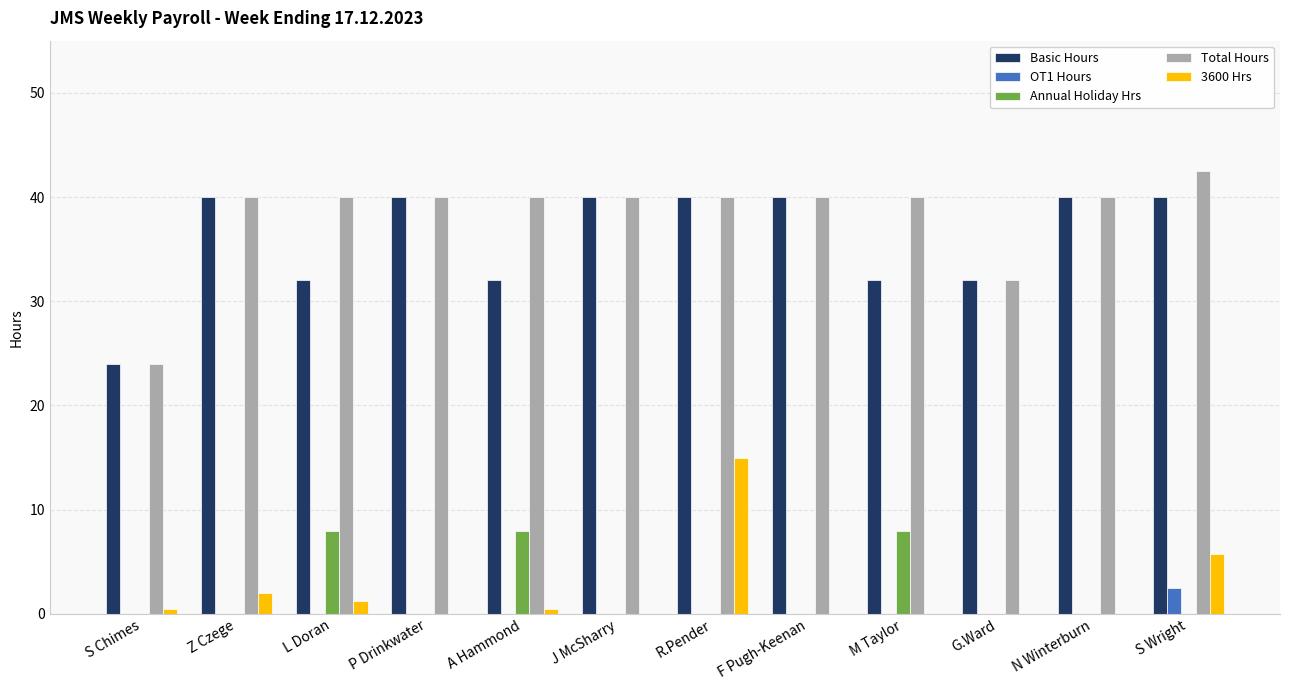

What is the sum of all Basic Hours values?

432.0